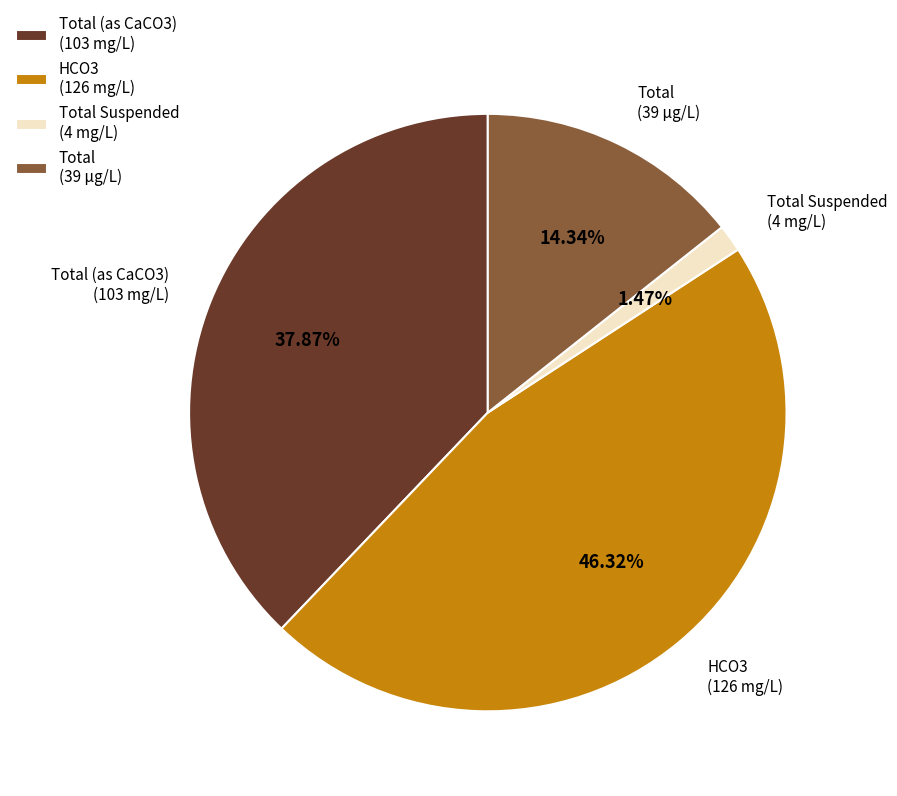

Combined, do Total (39 µg/L) and HCO3 (126 mg/L) account for over 50%?

Yes